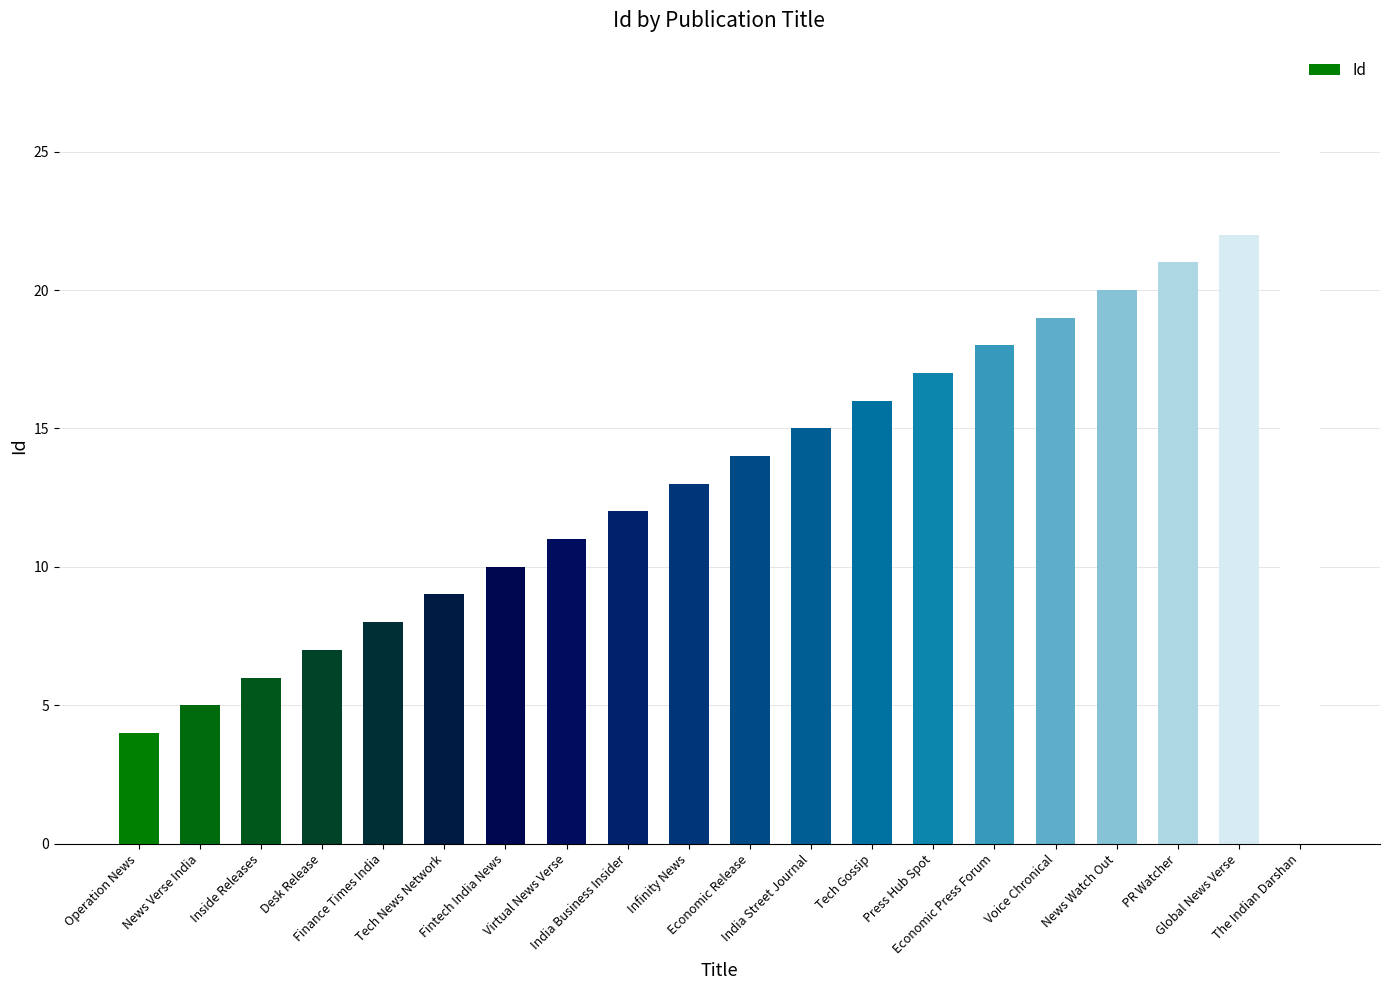

Reading left to right, extract all data points from this chart.

4	5	6	7	8	9	10	11	12	13	14	15	16	17	18	19	20	21	22	25